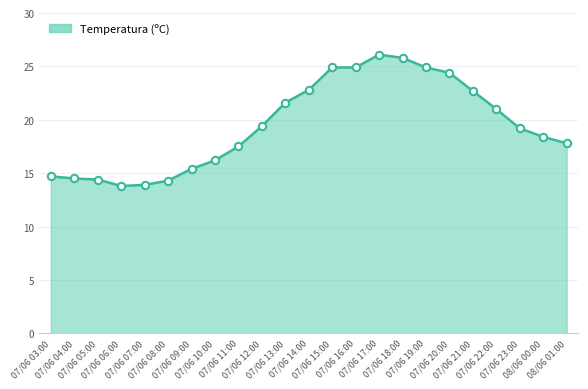

What is the change in value from 07/06 15:00 to 07/06 21:00?

-2.2